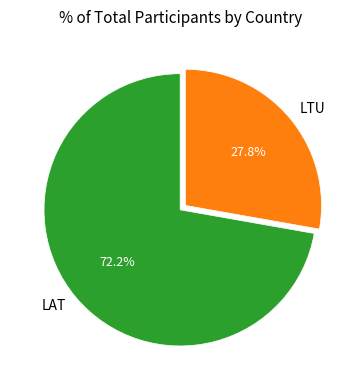

Rank the categories by value from highest to lowest.

LAT, LTU